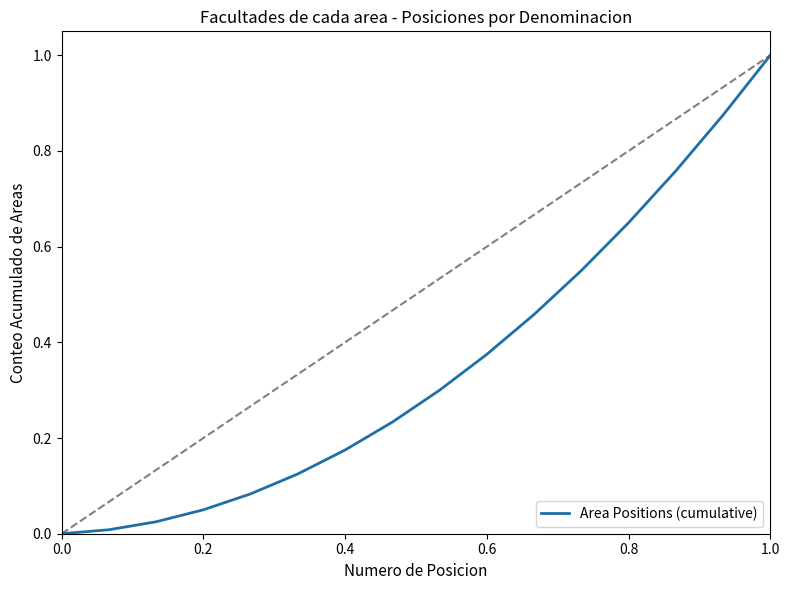

What is the difference between the maximum and minimum values?

1.0